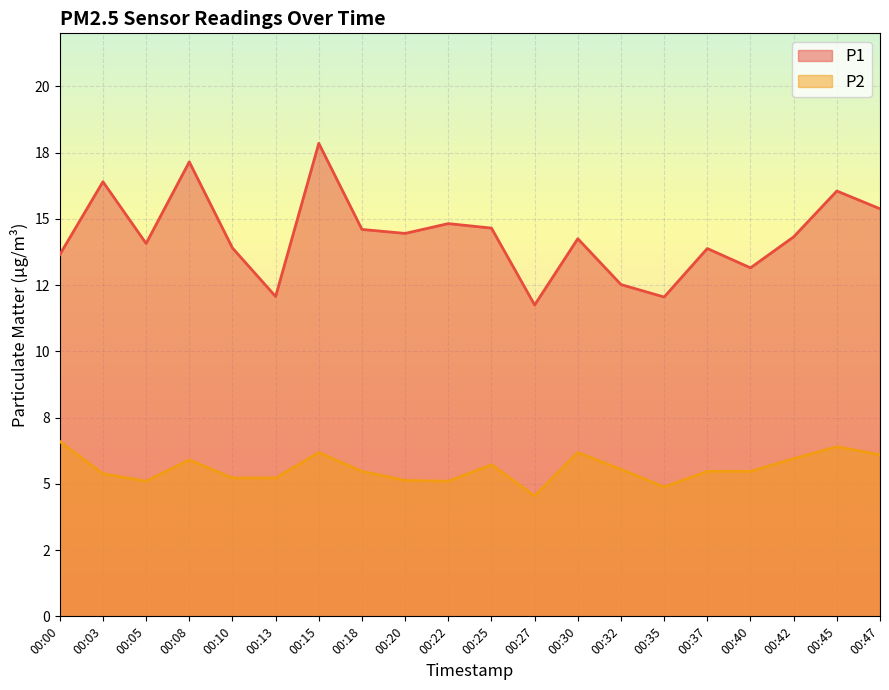

True or false: P1 and P2 cross at least once.

False